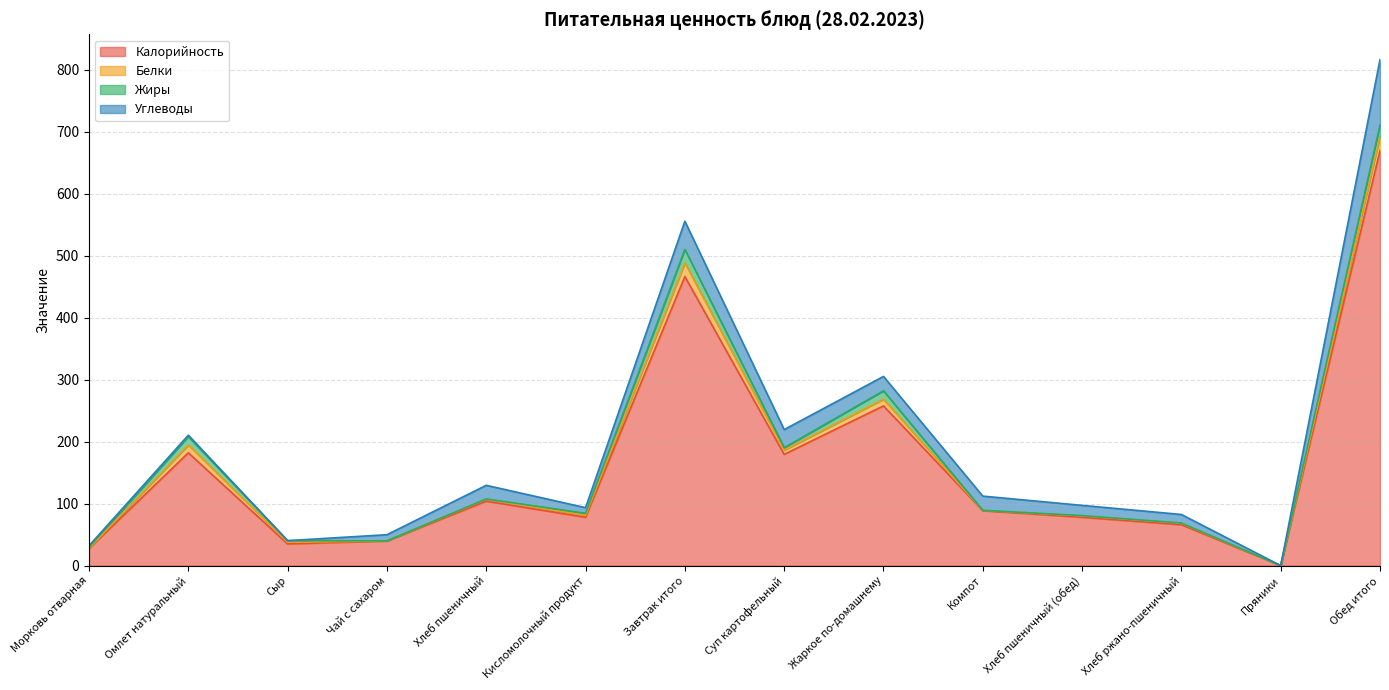

Between Хлеб пшеничный and Жаркое по-домашнему, which series saw the biggest shift?

Калорийность